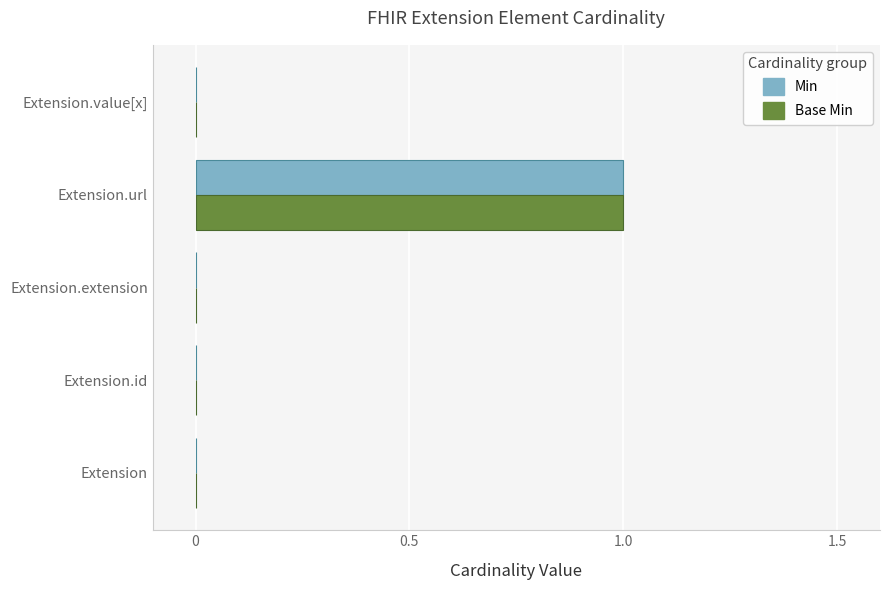

Is the value of Base Min at Extension greater than the value of Min at Extension.url?

No